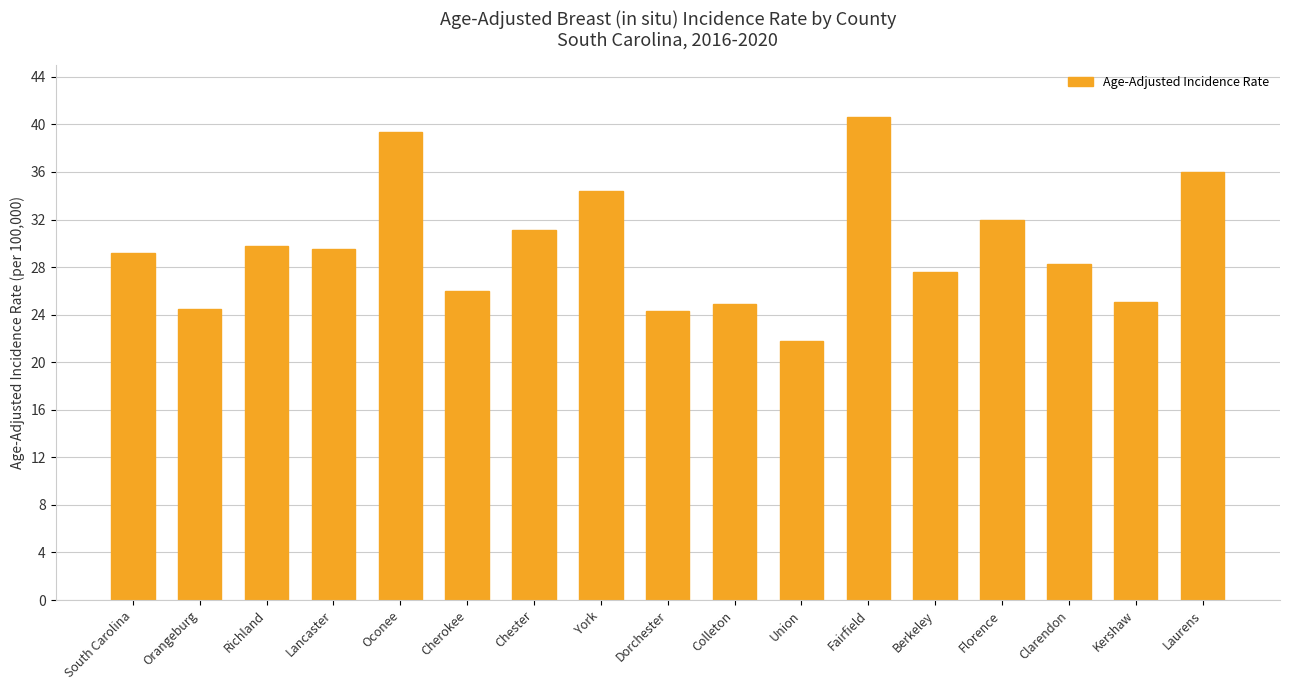

Count the number of categories in the chart.

17